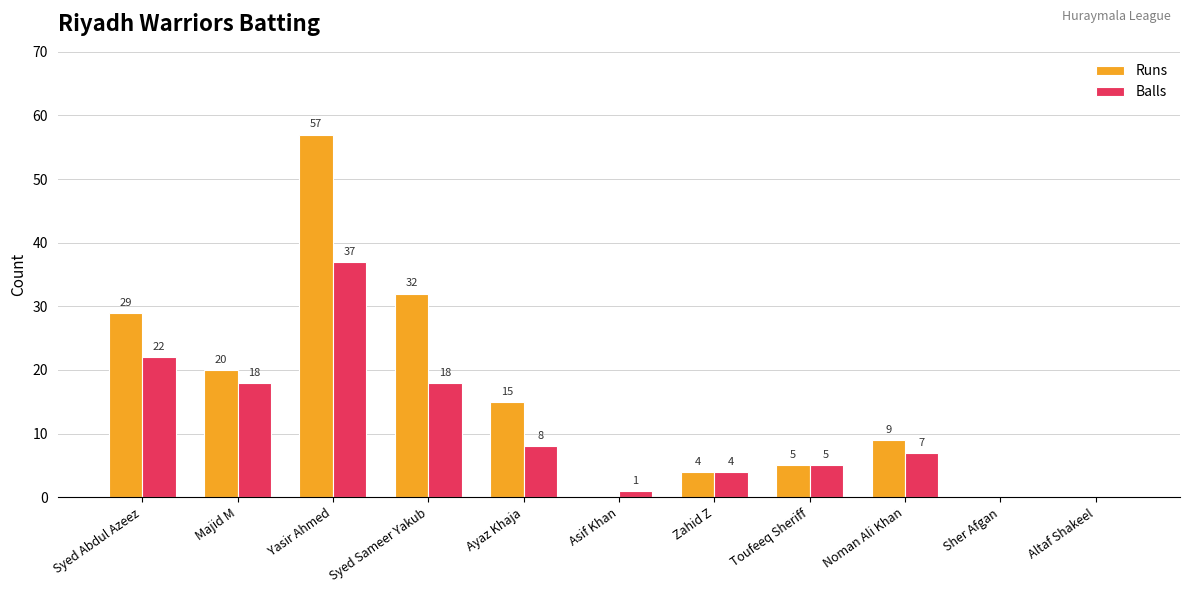

What is the maximum value shown in the chart?

57